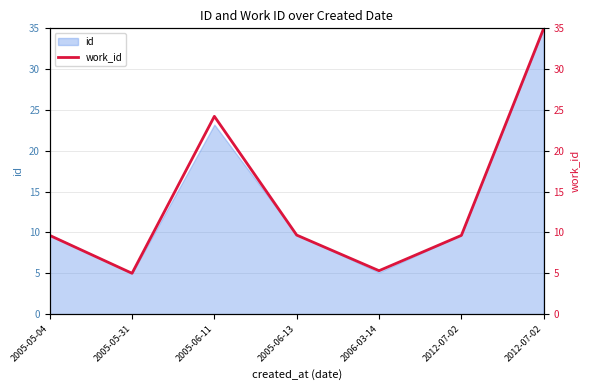

What is the sum of the values at 2006-03-14 and 2012-07-02?

40.3